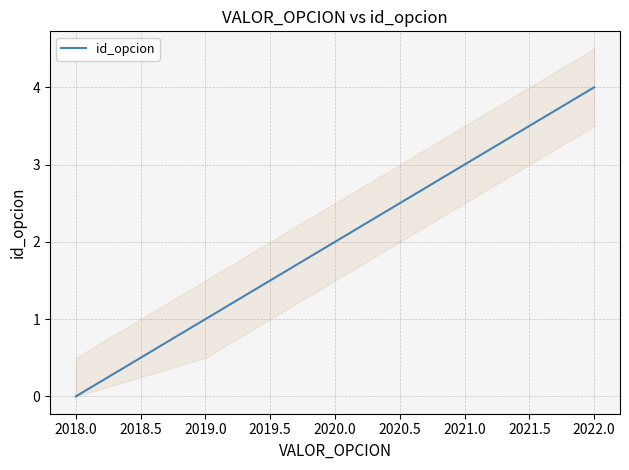

True or false: id_opcion has a value of 1 at 2018.0.

False